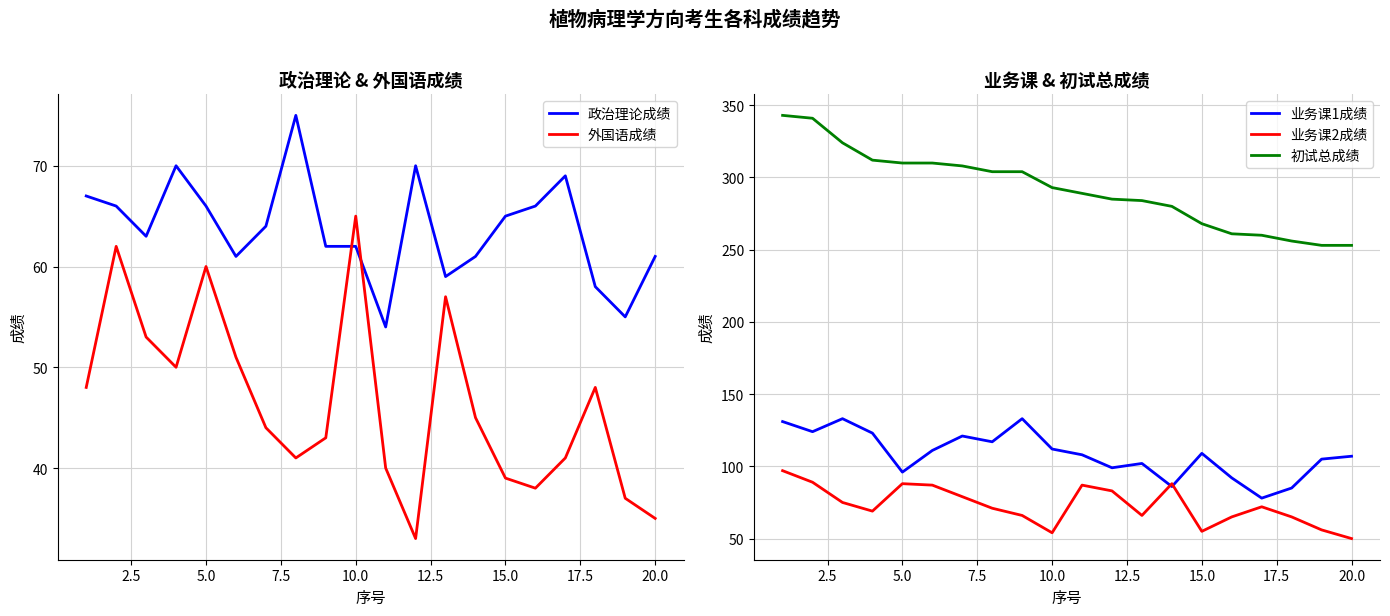

What is the maximum value for 外国语成绩?

65